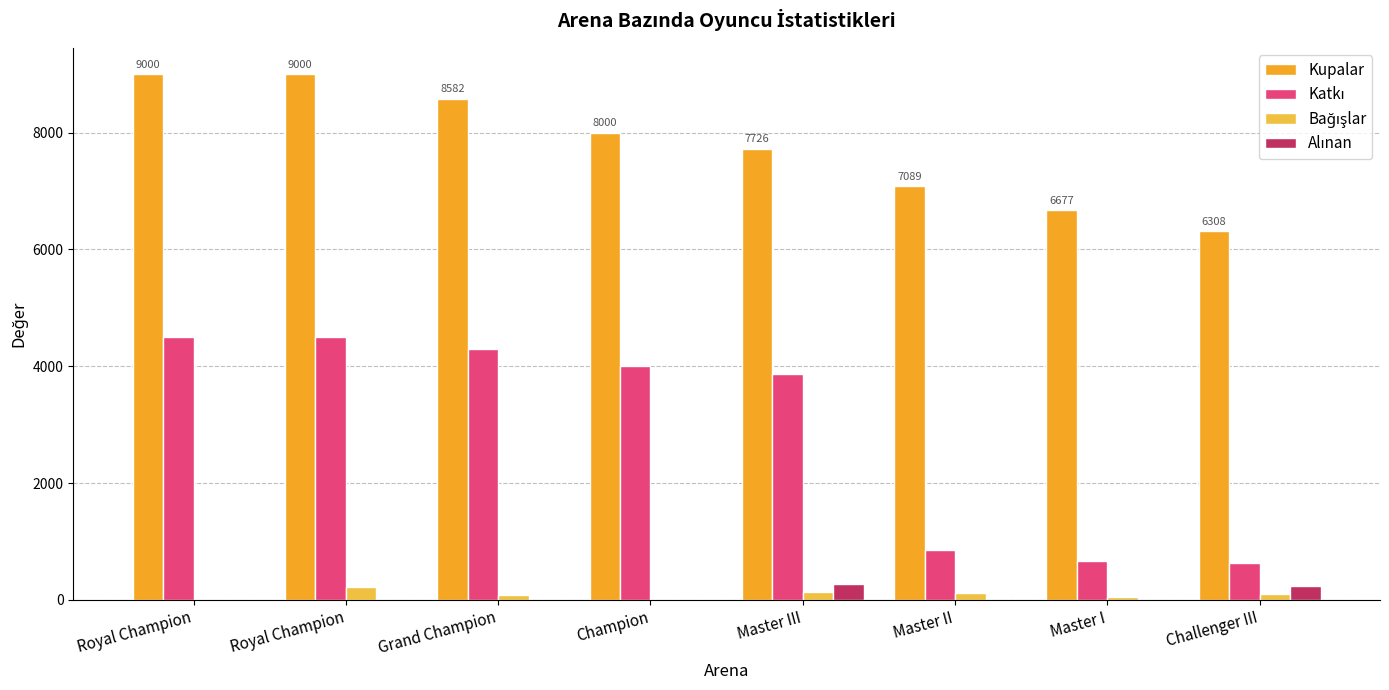

What is the approximate value of Kupalar at Champion?

8000